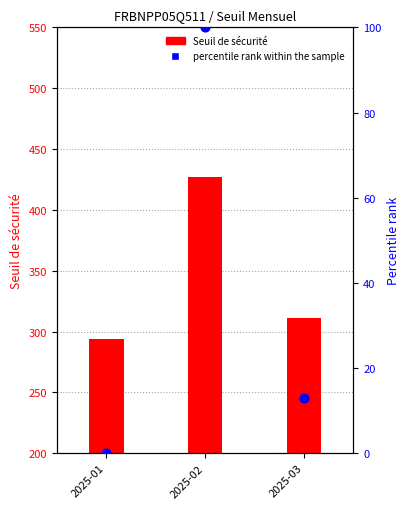

What are all the series names shown in the legend?

Seuil de sécurité, percentile rank within the sample